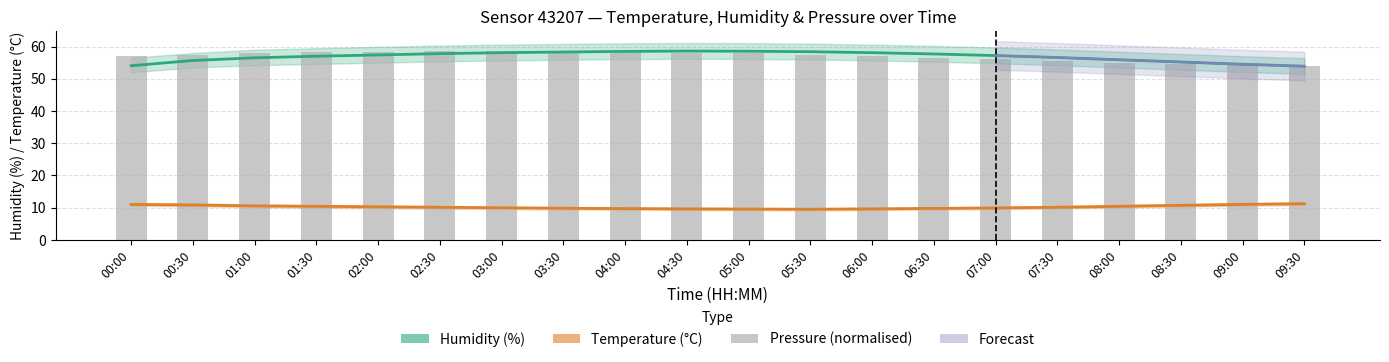

At which category does the chart reach its minimum across all series?

05:30